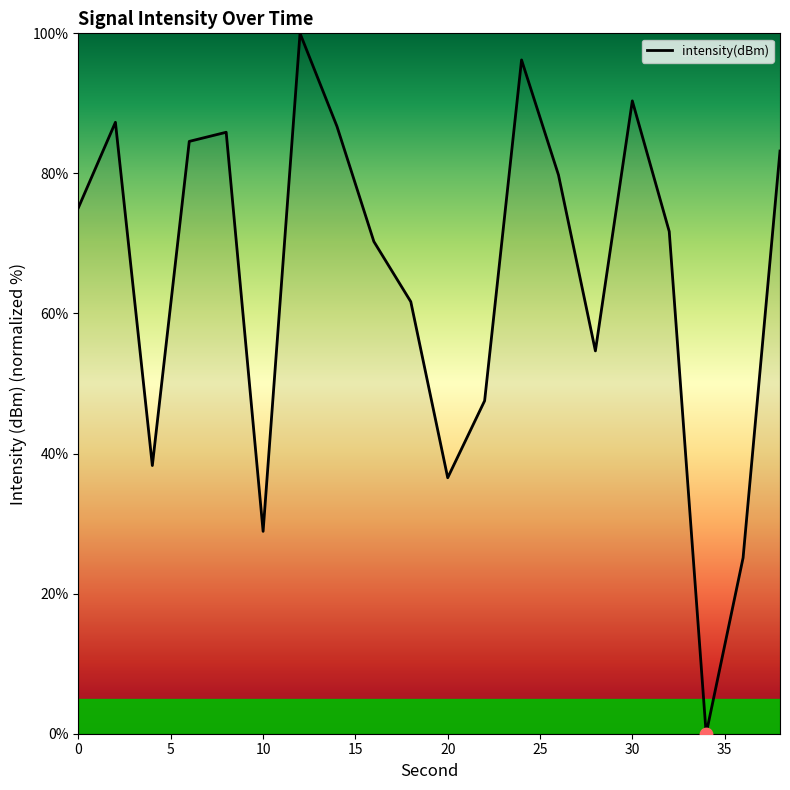

What is the greatest value displayed?

100.0